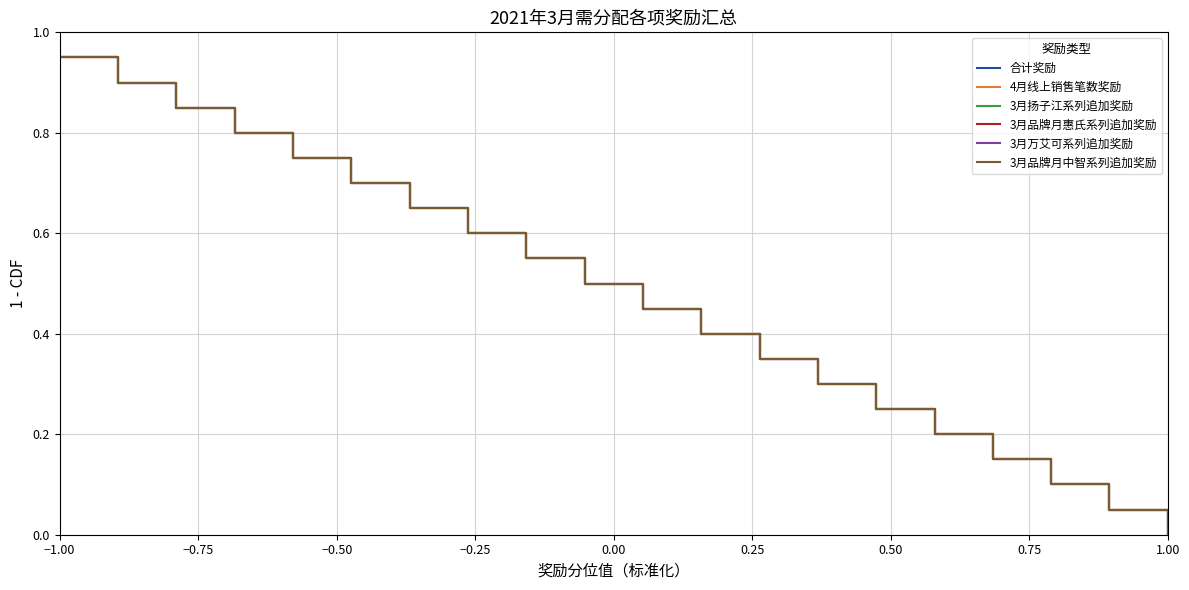

Is this an area chart (filled region under the line)?

No